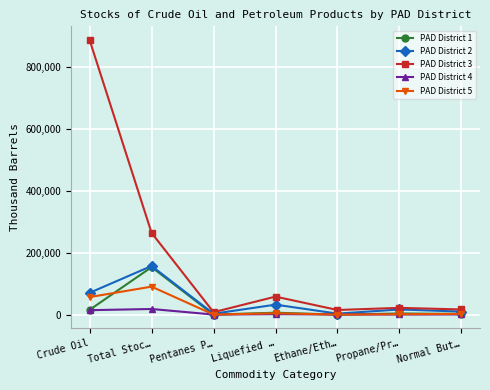

How many categories are shown in the chart?

7